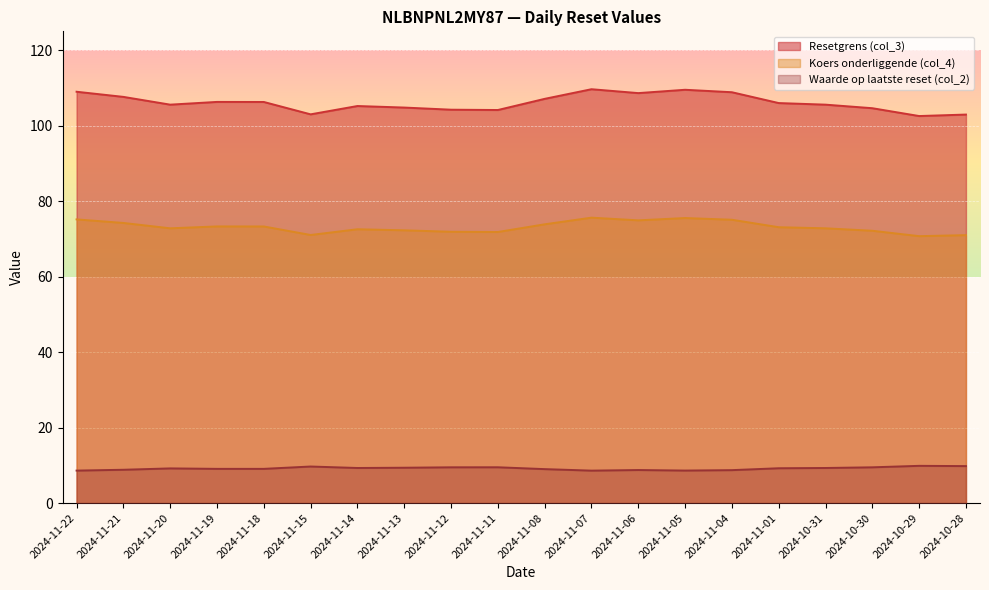

What is the sum of all Koers onderliggende (col_4) values?

1463.2